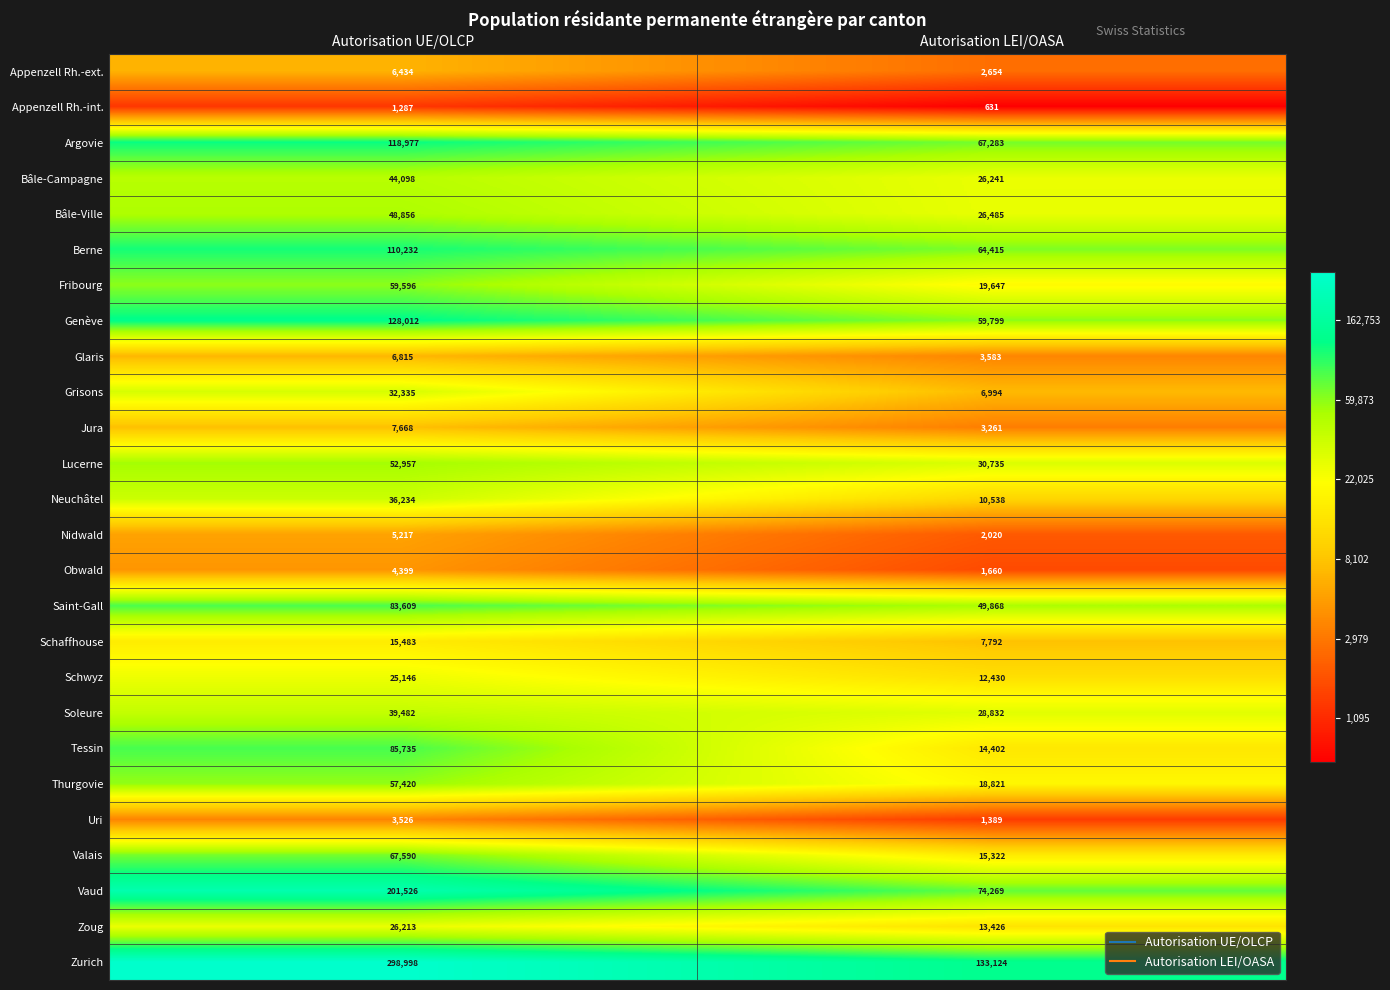

Which series changed the most between Autorisation UE/OLCP and Autorisation LEI/OASA?

Zurich